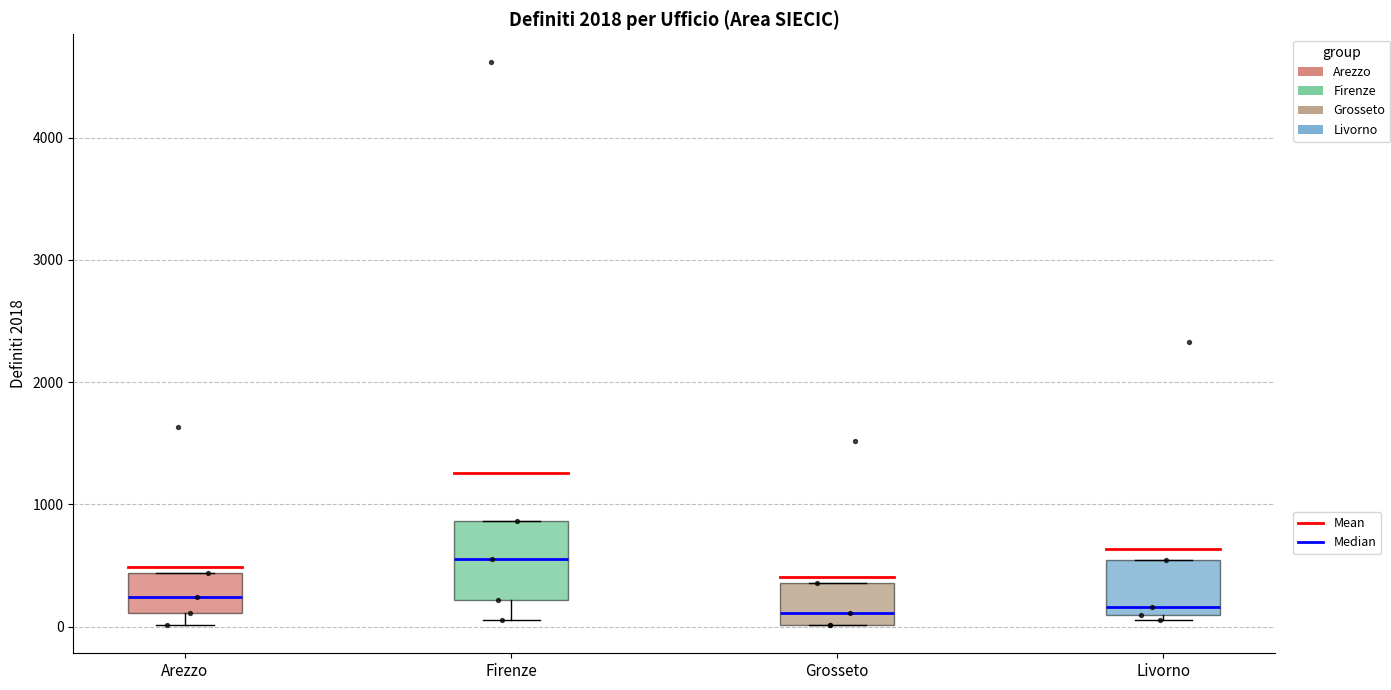

Where does the median line of the box for Grosseto sit on the y-axis? The values are not printed on the chart, so give them approximately, as read against the axis.

100